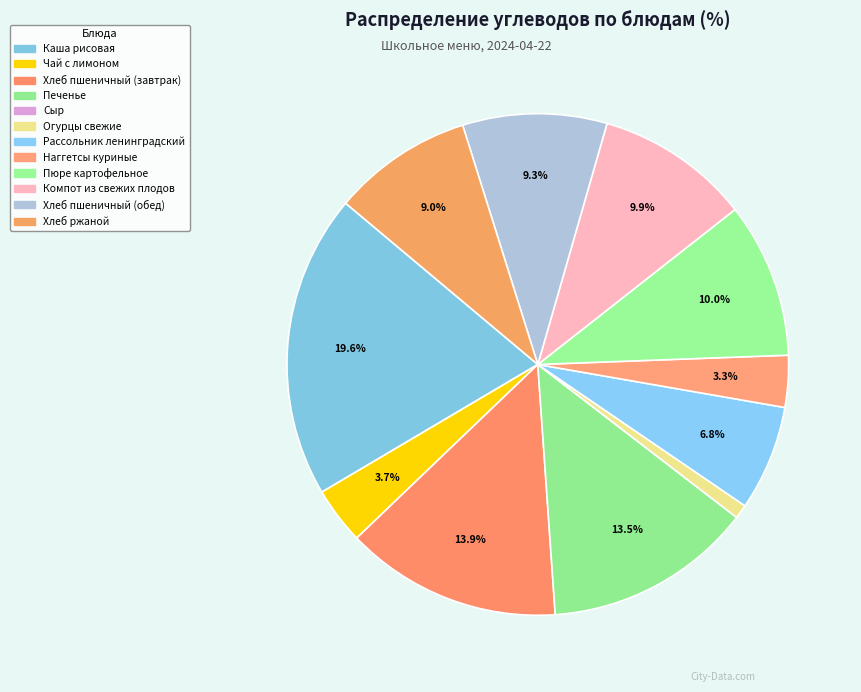

How many segments does this pie chart have?

12